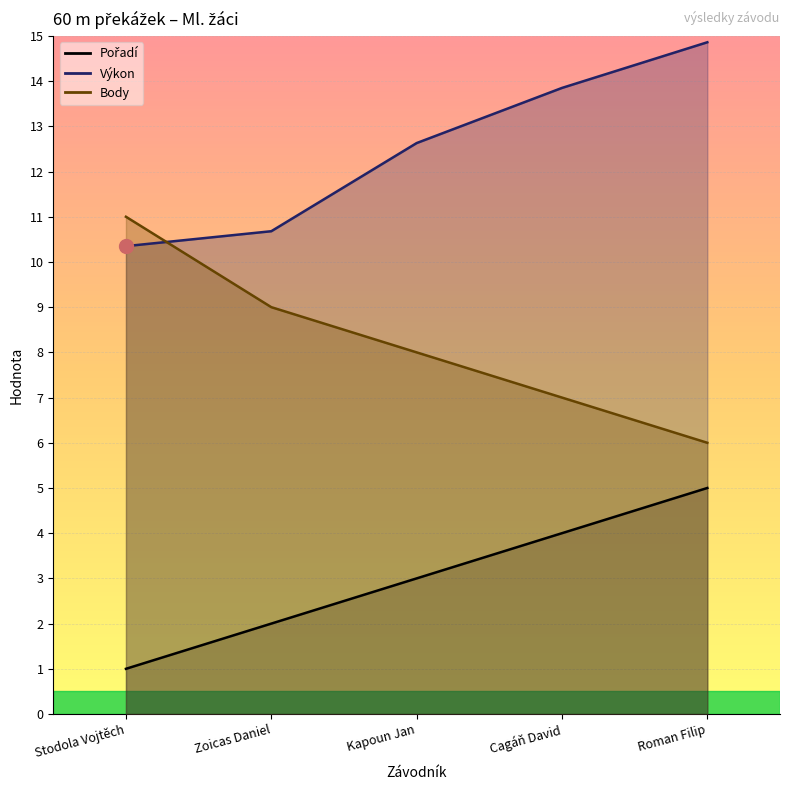

Is the value of Pořadí at Stodola Vojtěch greater than the value of Výkon at Cagáň David?

No